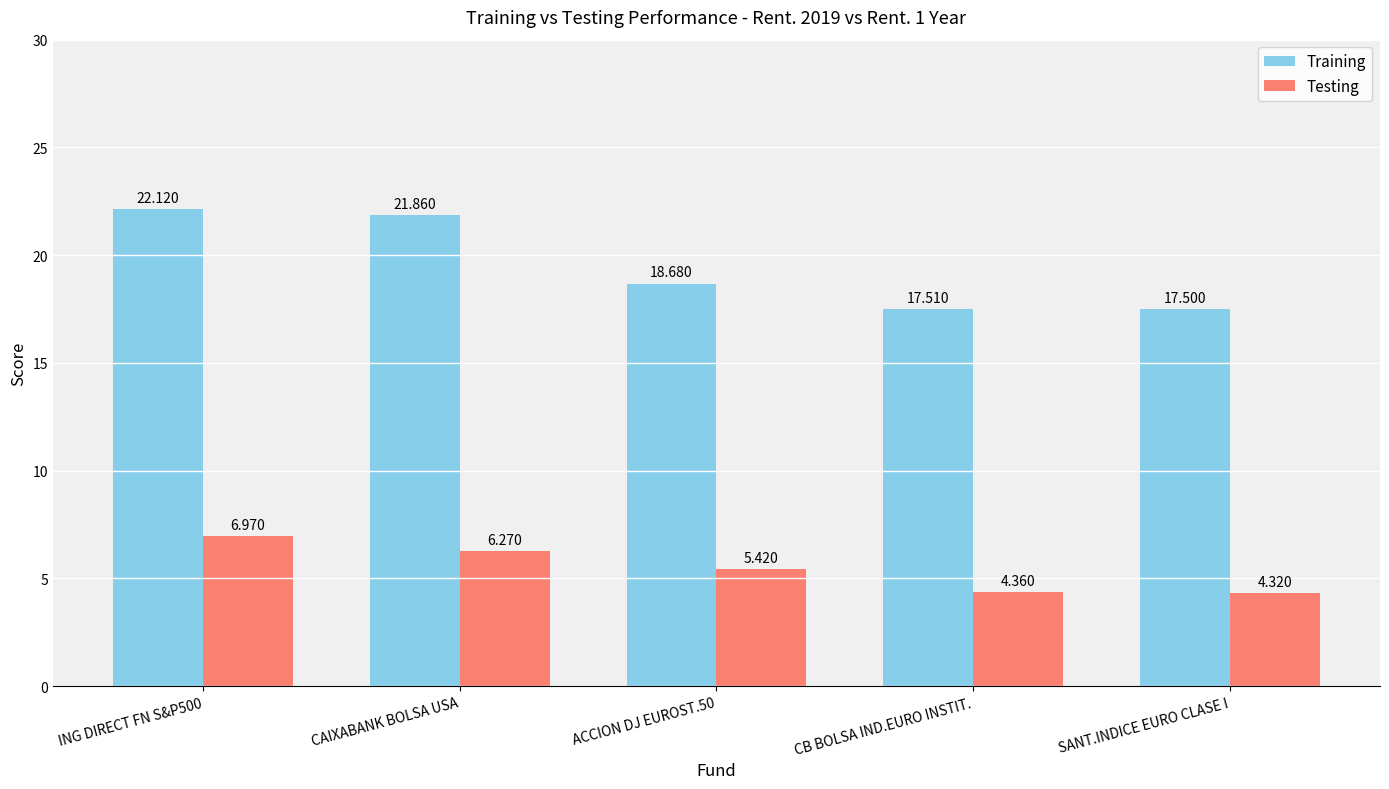

What are all the series names shown in the legend?

Training, Testing